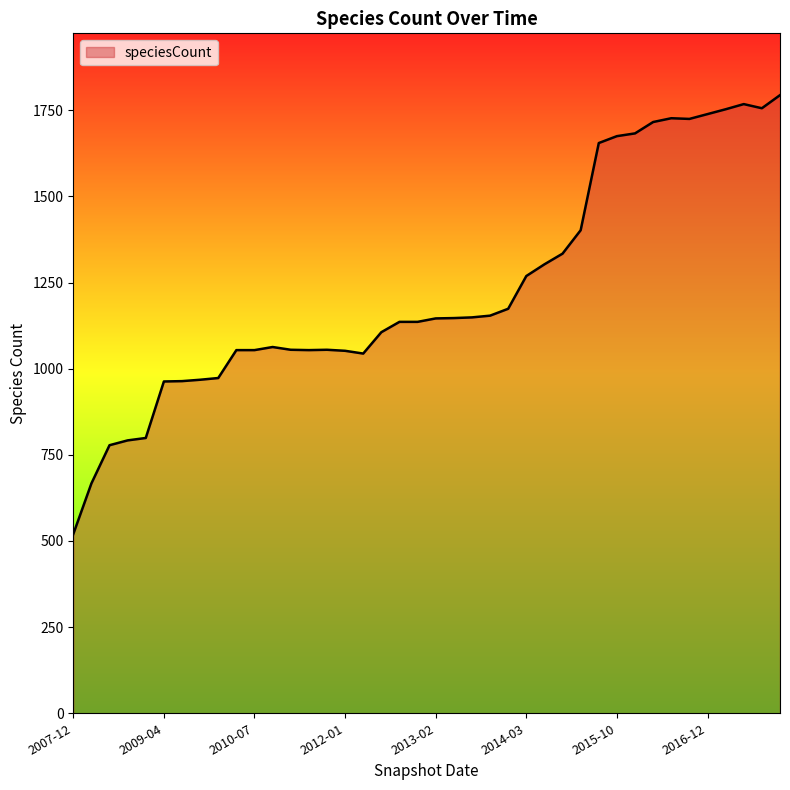

What is the difference between the maximum and minimum values?

1274